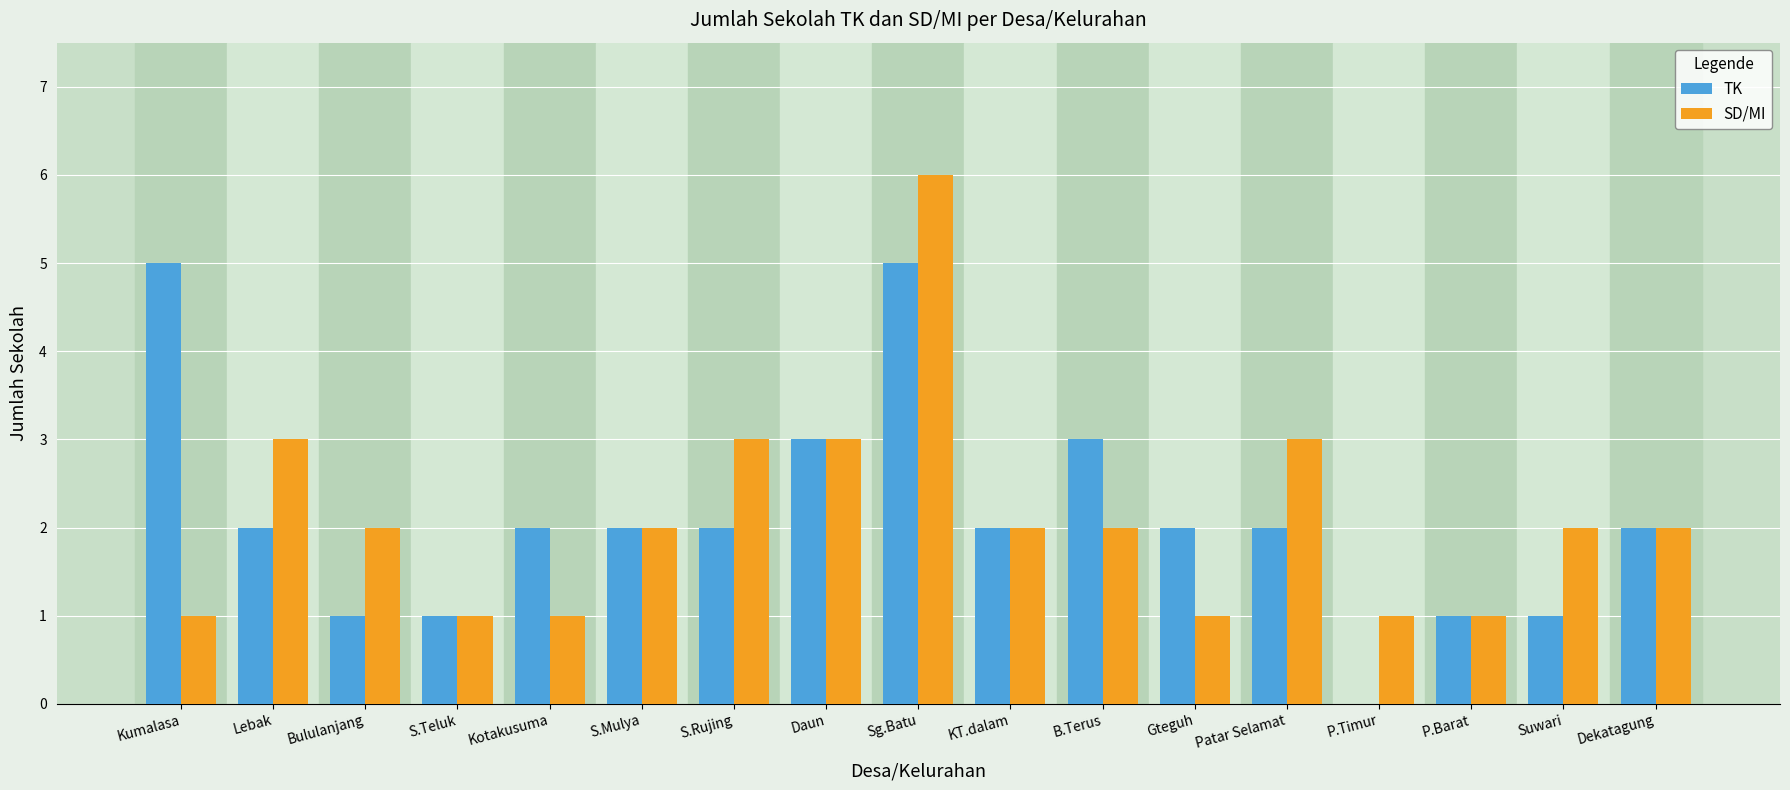

At which category is the sum across all series the highest?

Sg.Batu